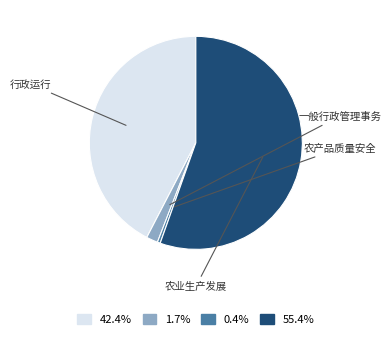

True or false: 行政运行 accounts for 31% of the total.

False